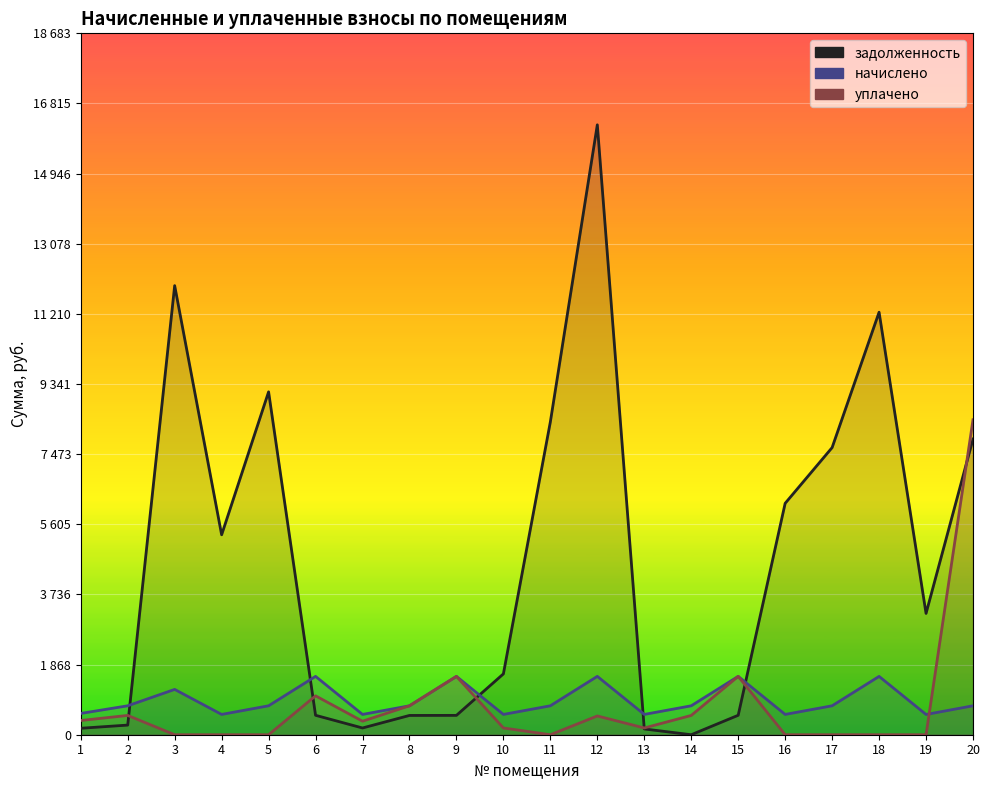

Rank the series at 9 from lowest to highest value.

задолженность, уплачено, начислено